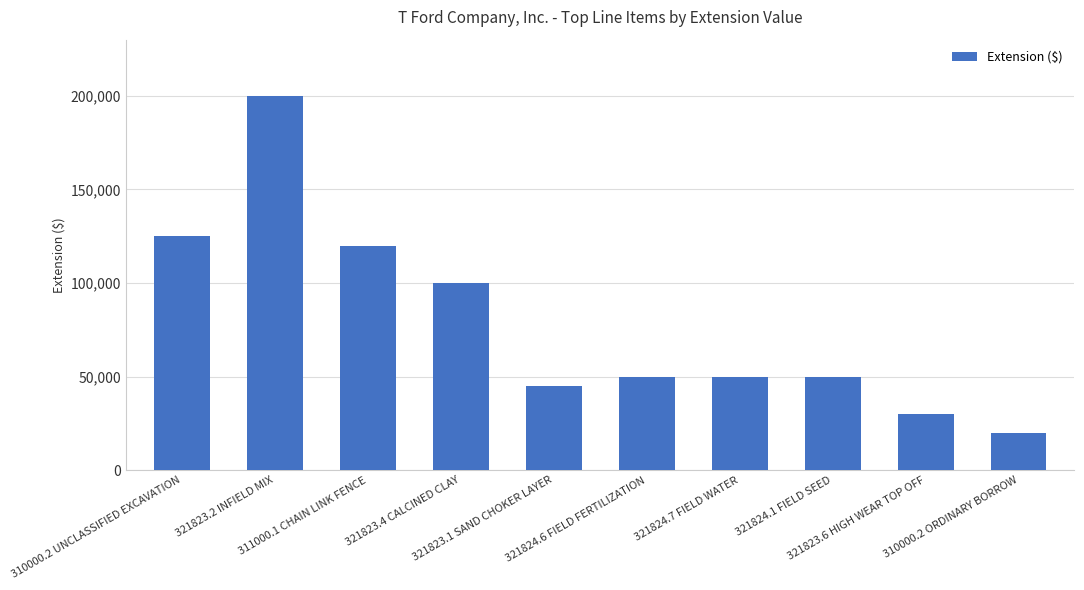

What is the label of the 10th bar from the left?

310000.2 ORDINARY BORROW